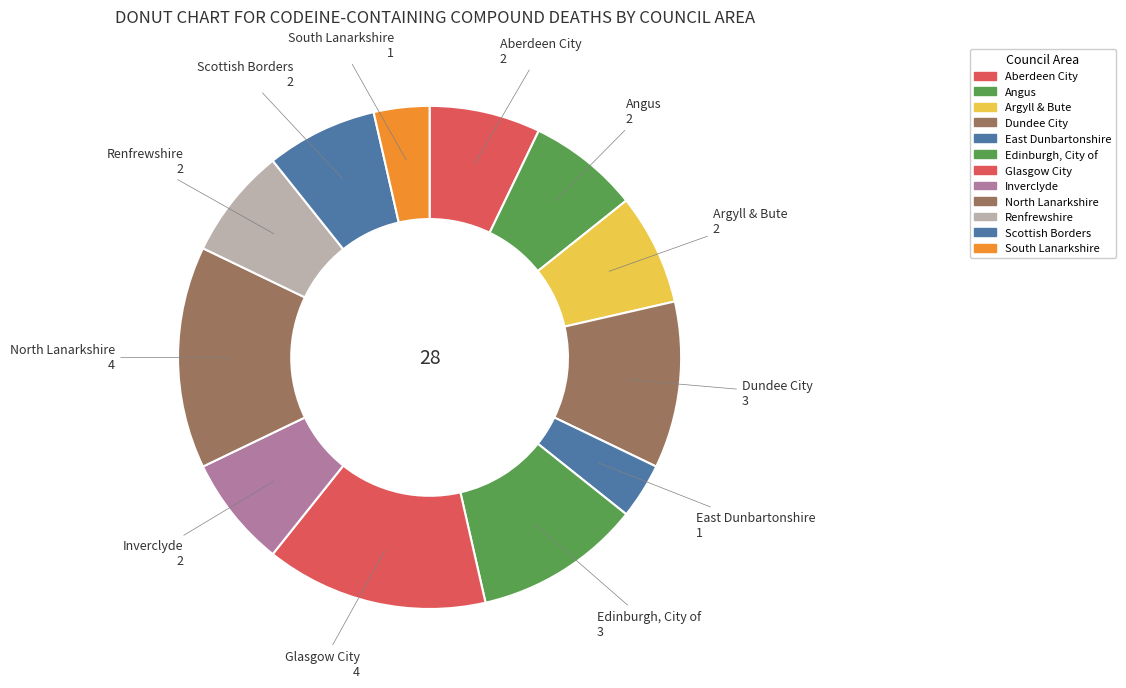

Do Inverclyde and North Lanarkshire together represent more than half of the pie?

No